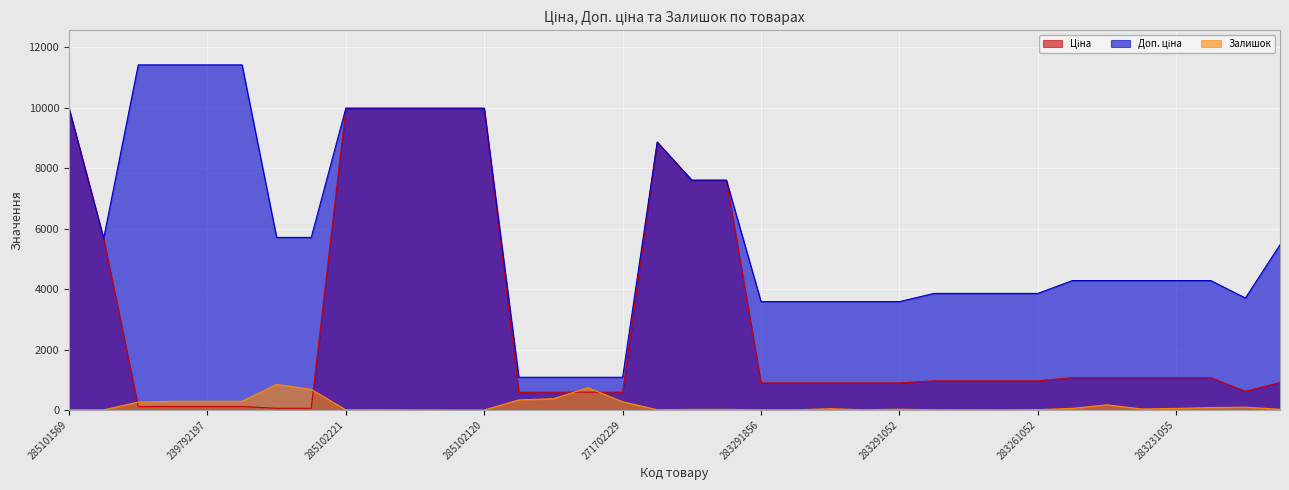

Where is the first local minimum for Ціна?

281731856